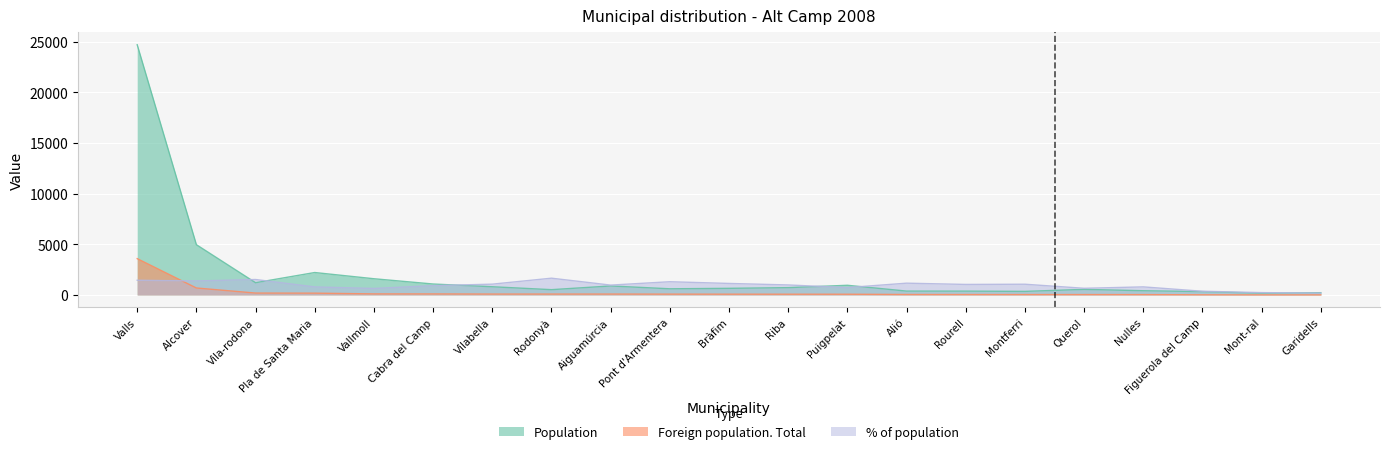

True or false: Foreign population. Total has more than 1 interior local peaks.

False